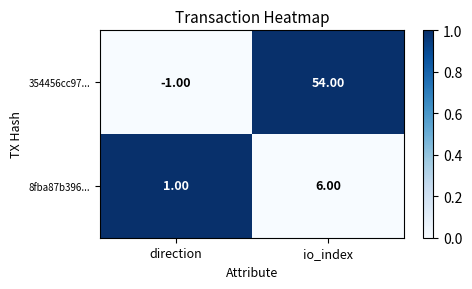

What is the sum of all 8fba87b396... values?

7